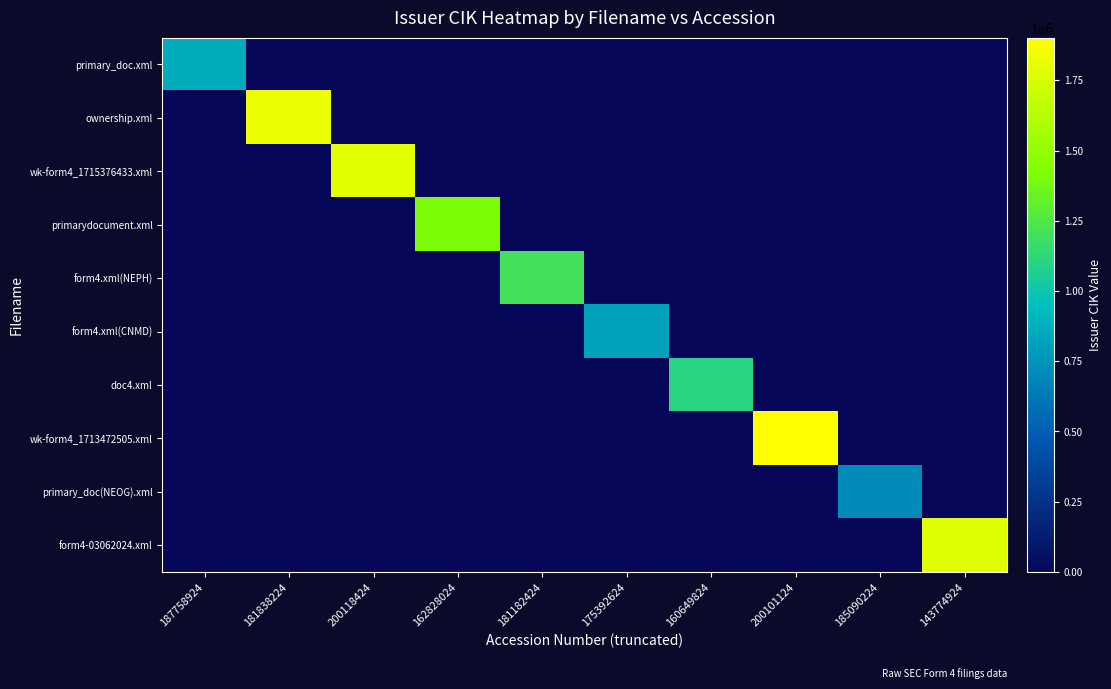

Reading left to right, what are all the values shown in this chart?

primary_doc.xml: 187758924=863894	181838224=0	200118424=0	162828024=0	181182424=0	175392624=0	160649824=0	200101124=0	185090224=0	143774924=0
ownership.xml: 187758924=0	181838224=1820190	200118424=0	162828024=0	181182424=0	175392624=0	160649824=0	200101124=0	185090224=0	143774924=0
wk-form4_1715376433.xml: 187758924=0	181838224=0	200118424=1803737	162828024=0	181182424=0	175392624=0	160649824=0	200101124=0	185090224=0	143774924=0
primarydocument.xml: 187758924=0	181838224=0	200118424=0	162828024=1407973	181182424=0	175392624=0	160649824=0	200101124=0	185090224=0	143774924=0
form4.xml(NEPH): 187758924=0	181838224=0	200118424=0	162828024=0	181182424=1196298	175392624=0	160649824=0	200101124=0	185090224=0	143774924=0
form4.xml(CNMD): 187758924=0	181838224=0	200118424=0	162828024=0	181182424=0	175392624=816956	160649824=0	200101124=0	185090224=0	143774924=0
doc4.xml: 187758924=0	181838224=0	200118424=0	162828024=0	181182424=0	175392624=0	160649824=1099800	200101124=0	185090224=0	143774924=0
wk-form4_1713472505.xml: 187758924=0	181838224=0	200118424=0	162828024=0	181182424=0	175392624=0	160649824=0	200101124=1901440	185090224=0	143774924=0
primary_doc(NEOG).xml: 187758924=0	181838224=0	200118424=0	162828024=0	181182424=0	175392624=0	160649824=0	200101124=0	185090224=711377	143774924=0
form4-03062024.xml: 187758924=0	181838224=0	200118424=0	162828024=0	181182424=0	175392624=0	160649824=0	200101124=0	185090224=0	143774924=1775194